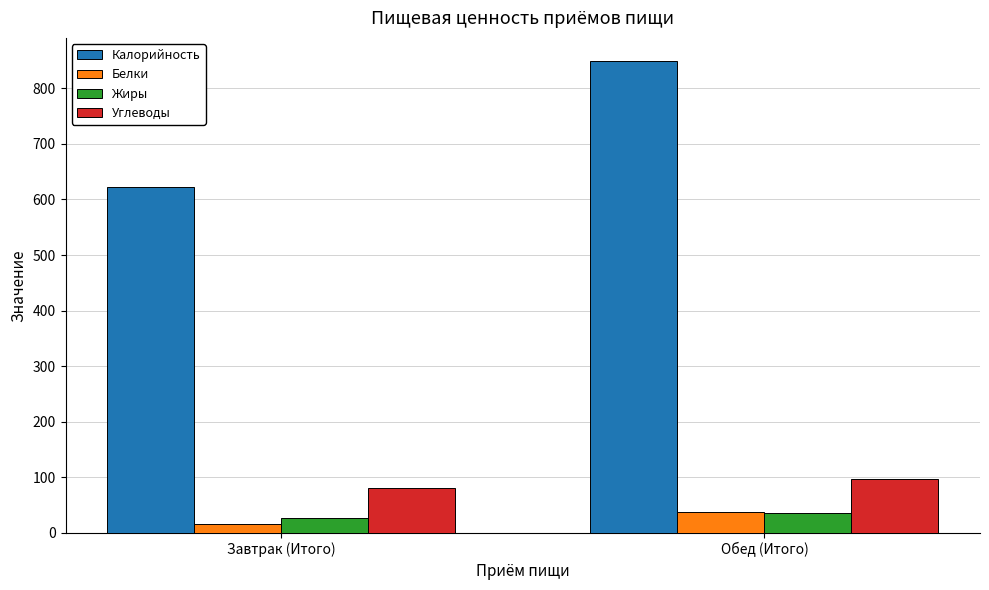

Is it true that Калорийность equals 621.7 at Завтрак (Итого)?

True